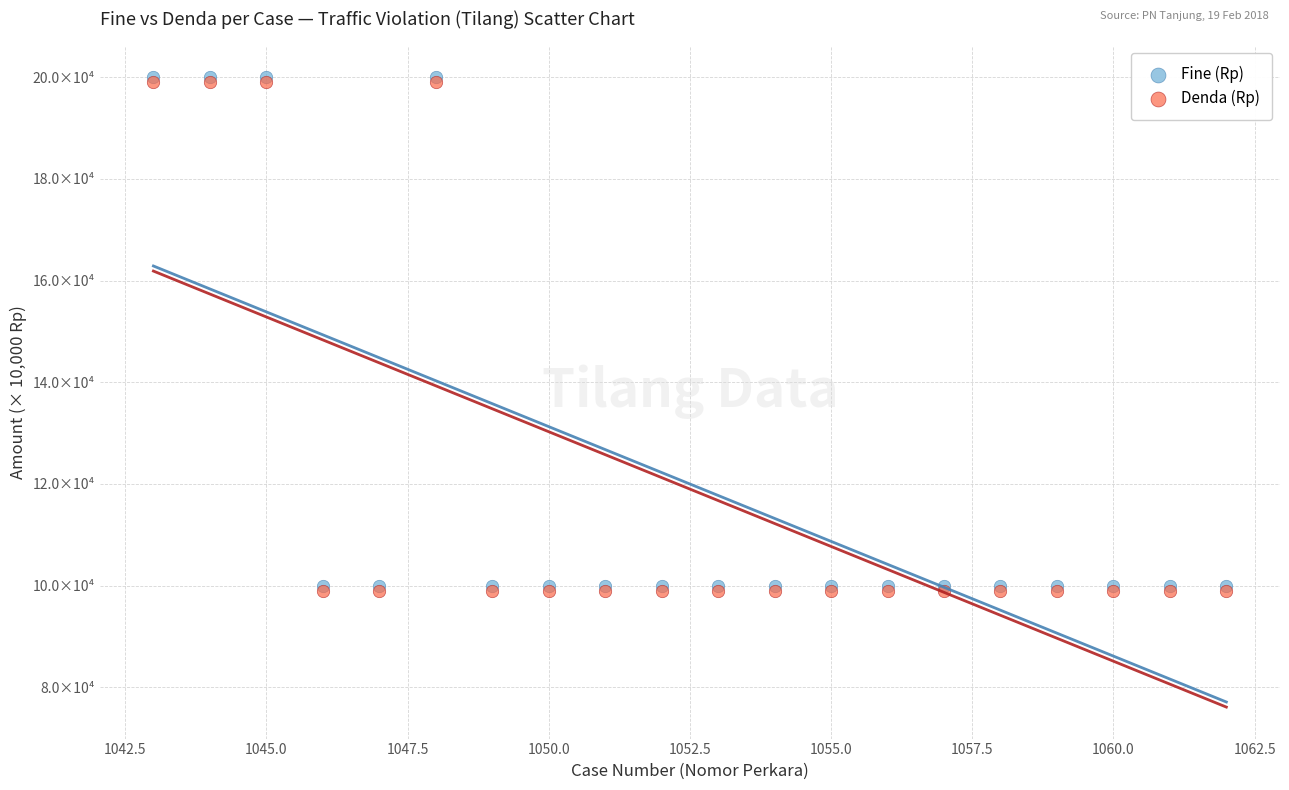

What are all the series names shown in the legend?

Fine (Rp), Denda (Rp)